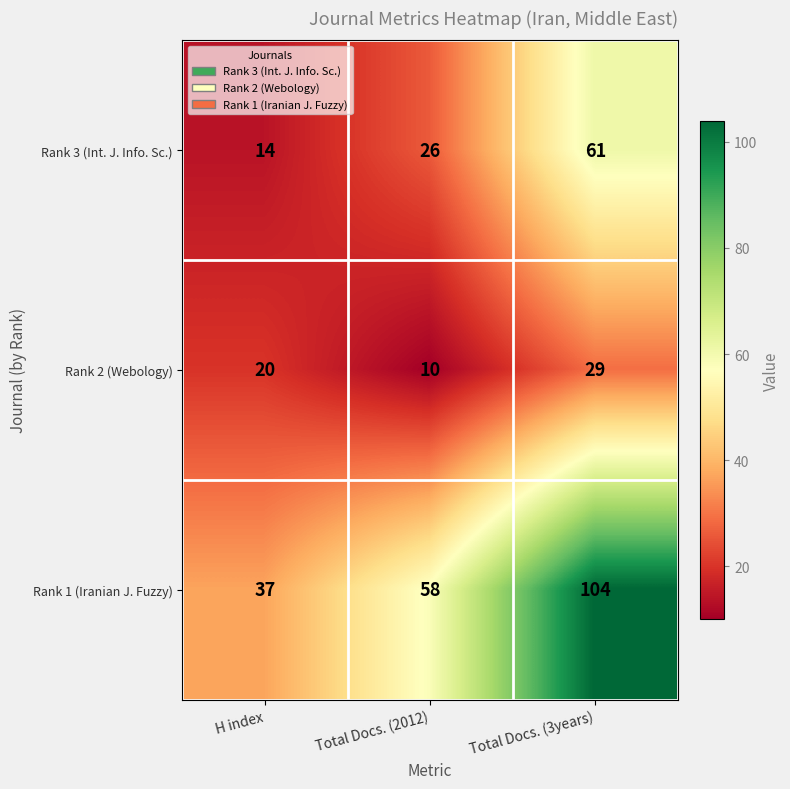

At how many categories does at least one series exceed 71?

1